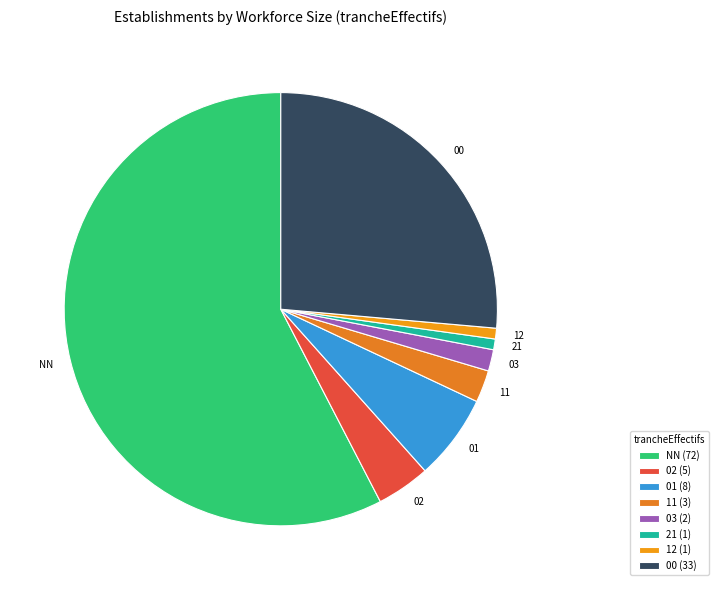

Is there any slice that represents more than half of the pie?

Yes